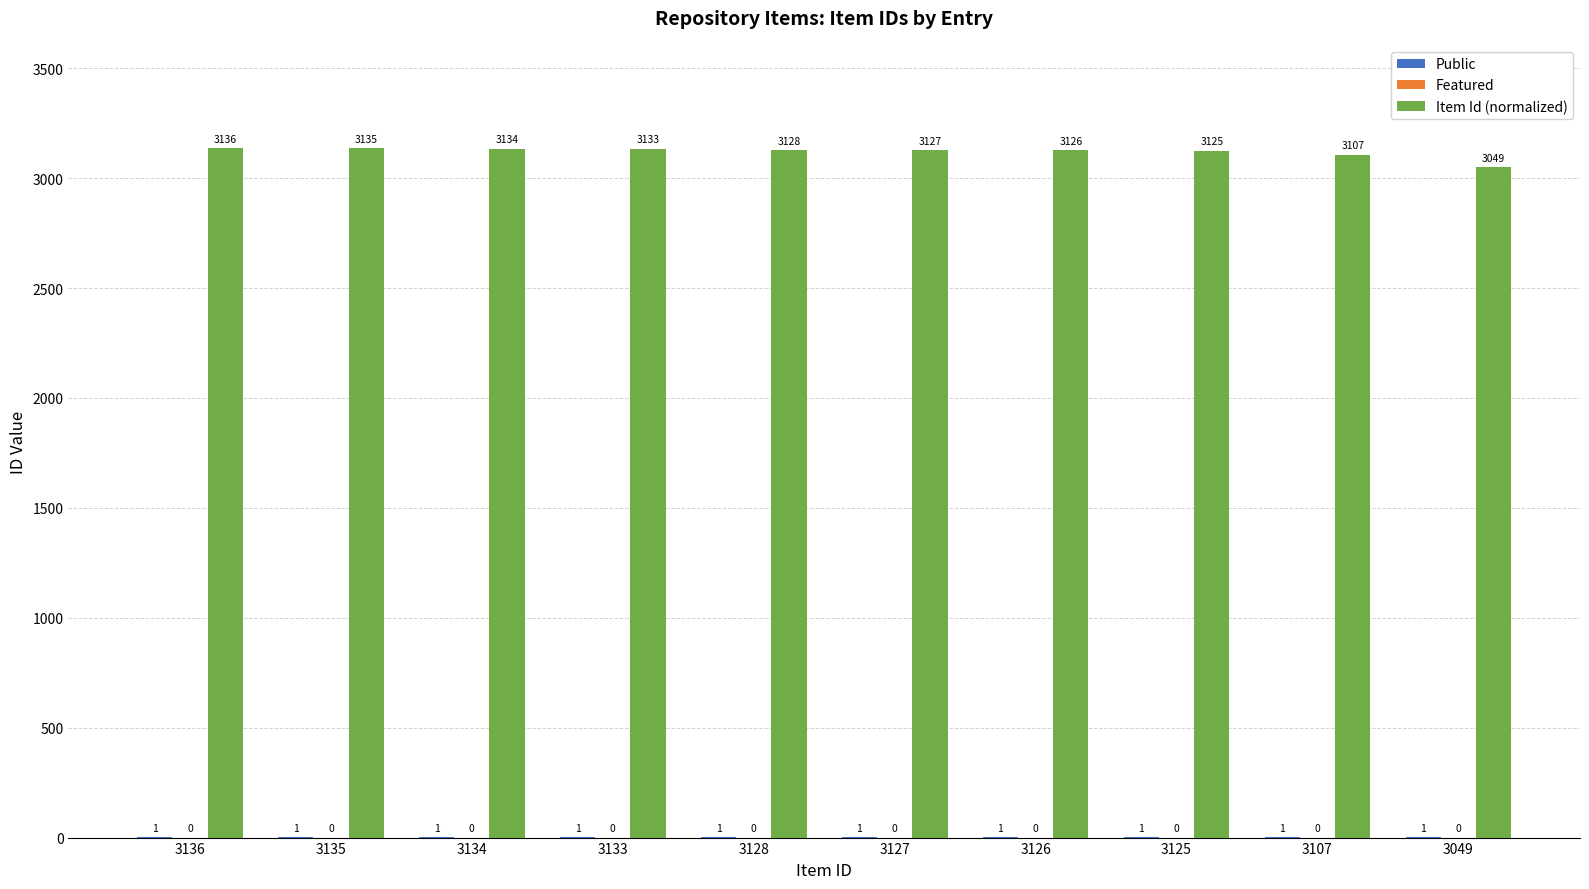

Read the Item Id (normalized) value at 3136, to the nearest 5.

3135